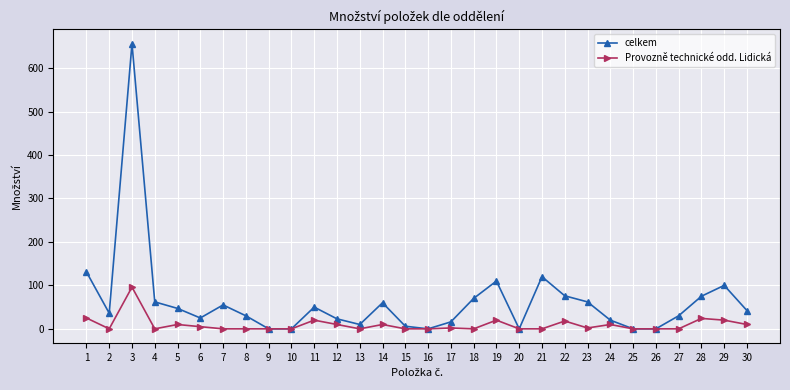

What is the sum of the celkem values at 19 and 13?

120